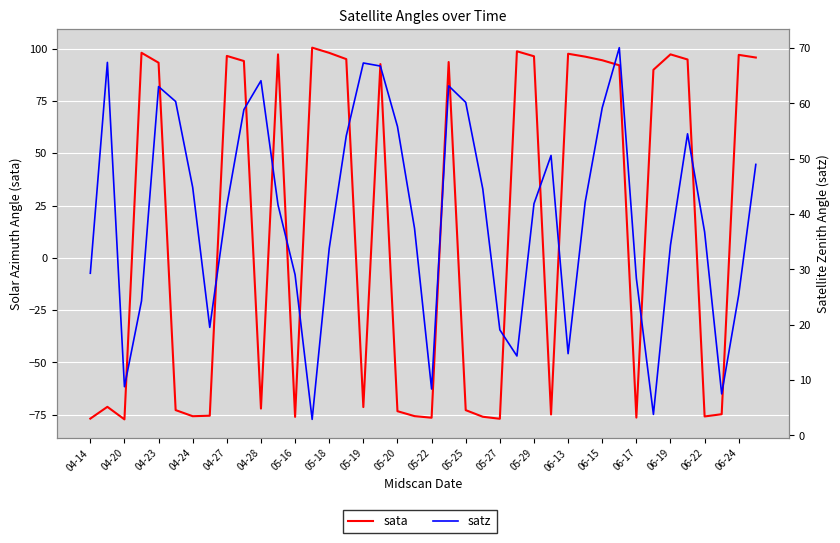

How many data points in sata are above 92?

20